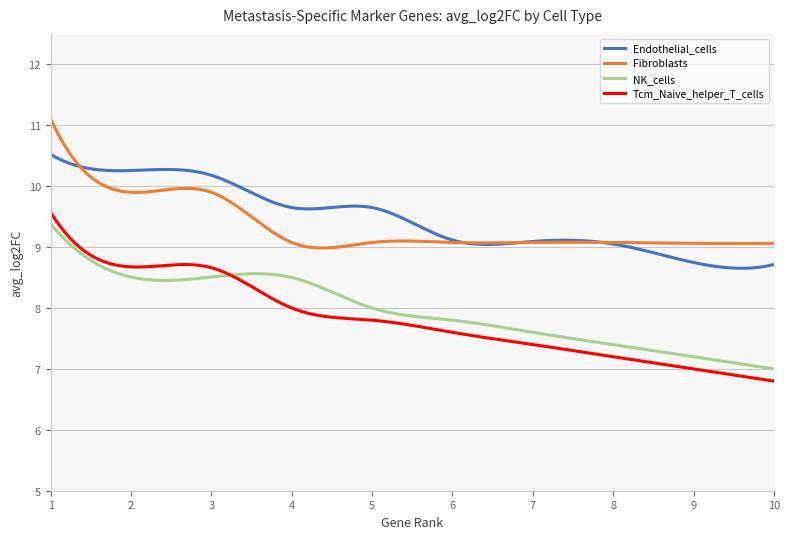

True or false: Fibroblasts and NK_cells intersect in this chart.

False